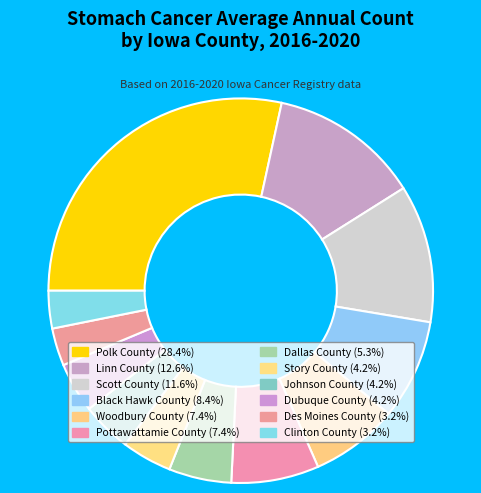

How many segments does this pie chart have?

12